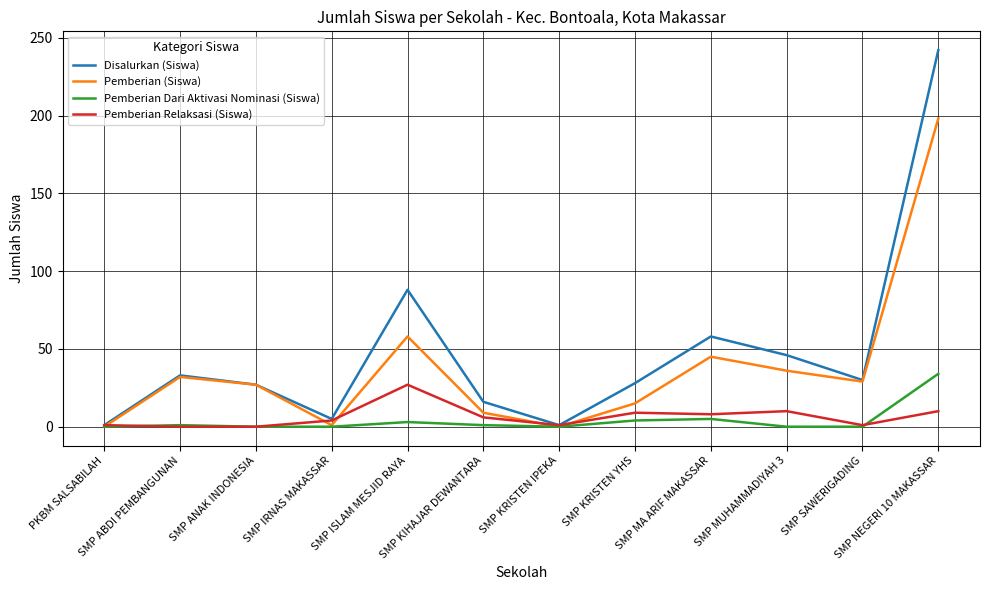

The Pemberian Relaksasi (Siswa) series shows 9 at SMP ISLAM MESJID RAYA. True or false?

False